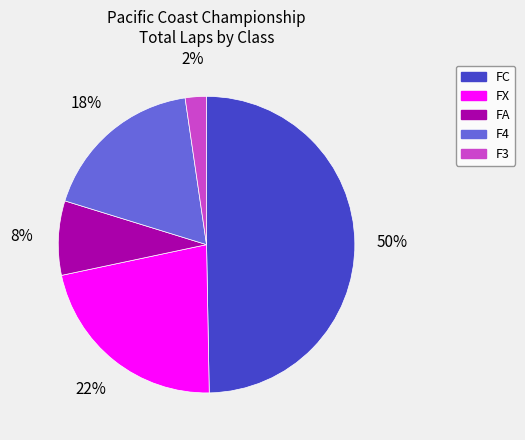

Count the number of slices in the pie.

5